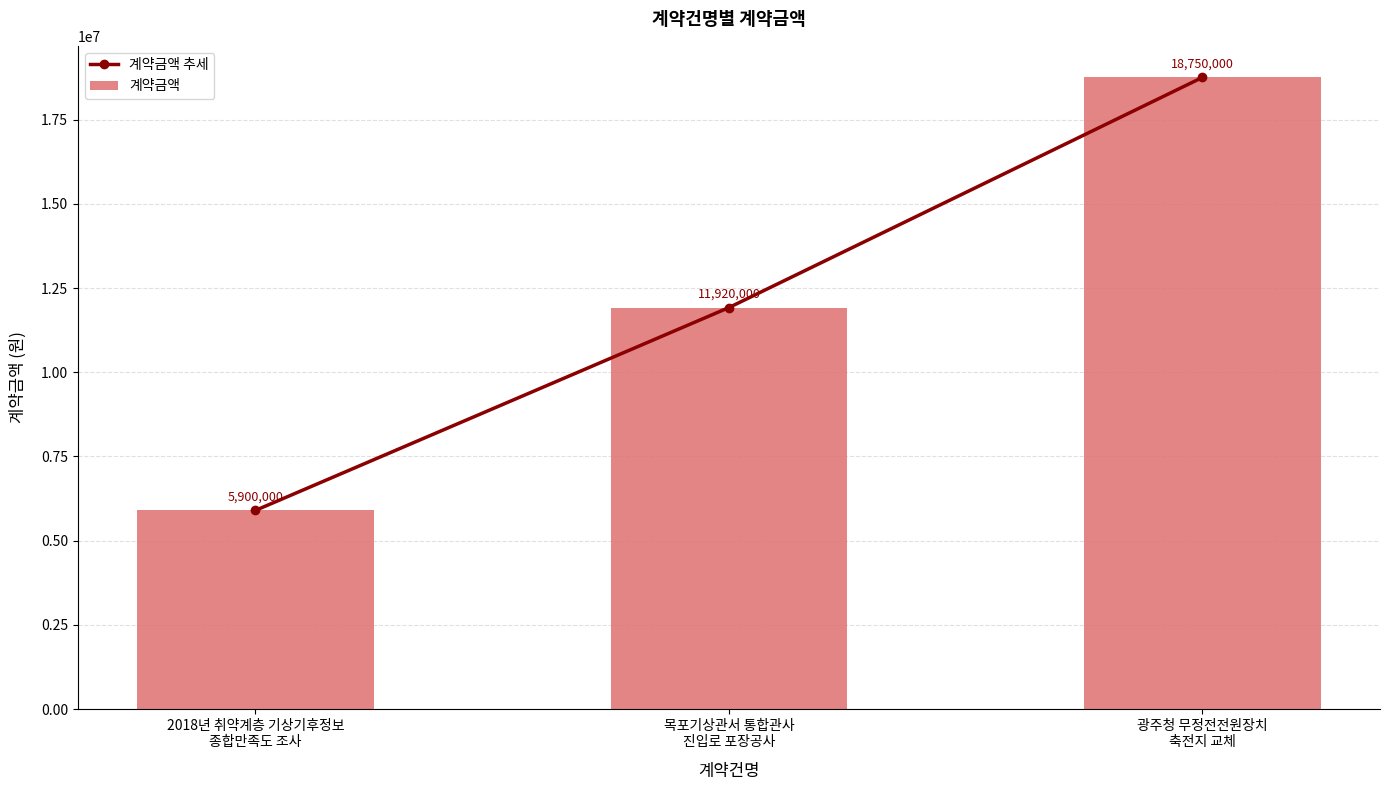

What is the greatest value displayed?

18750000